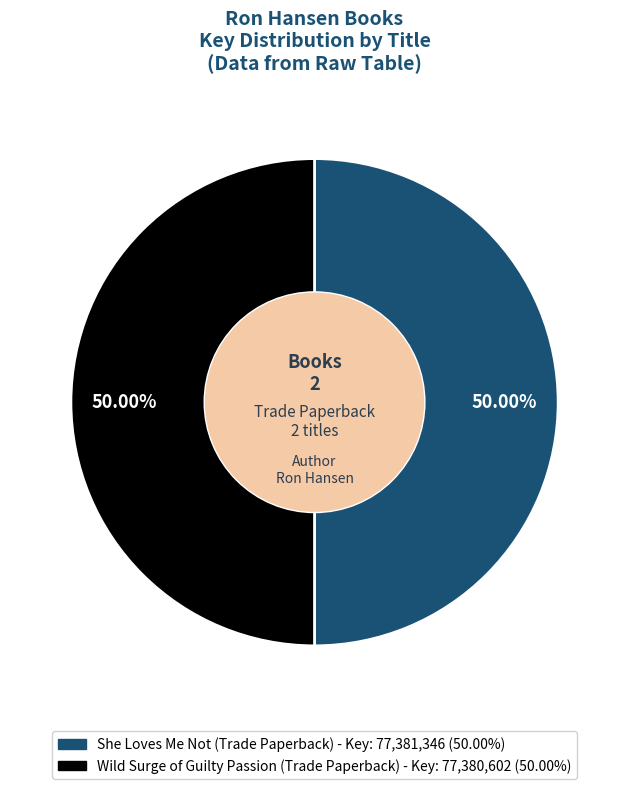

How many slices are in this pie chart?

2